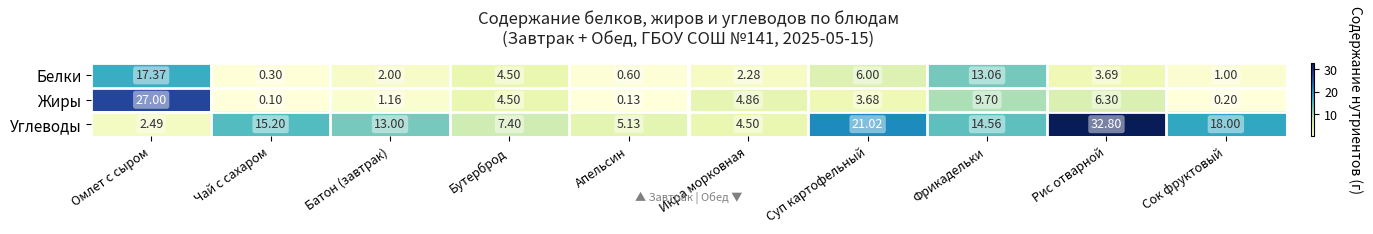

At which category is the sum across all series the highest?

Омлет с сыром